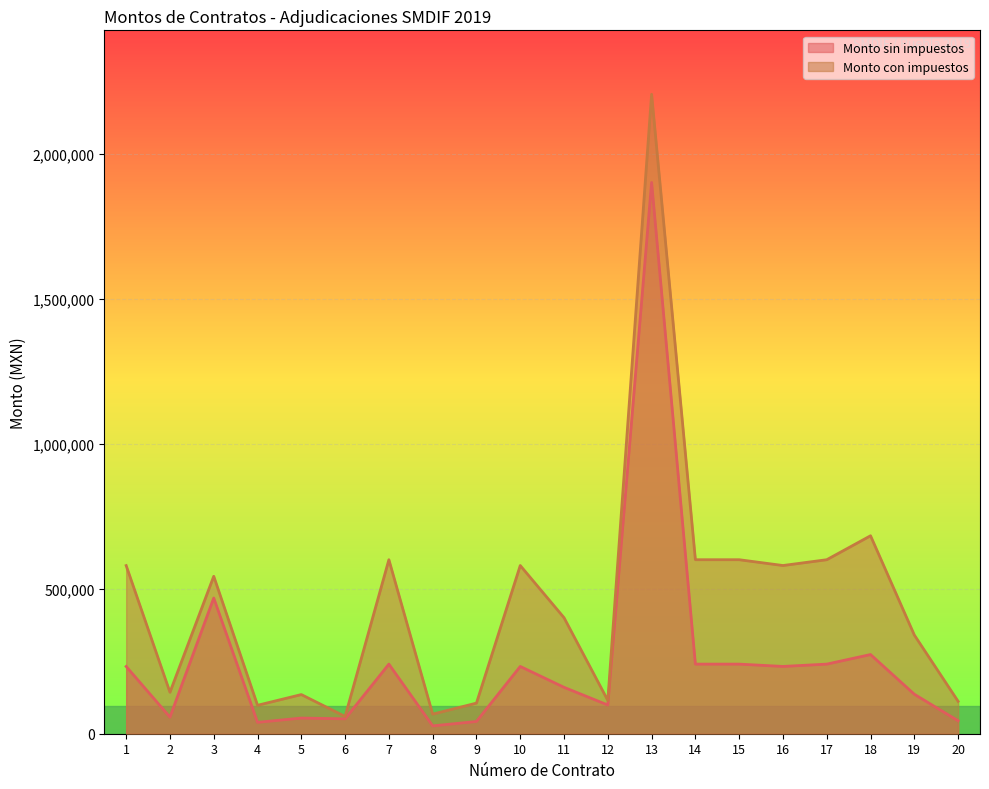

What is the greatest value displayed?

2204928.0